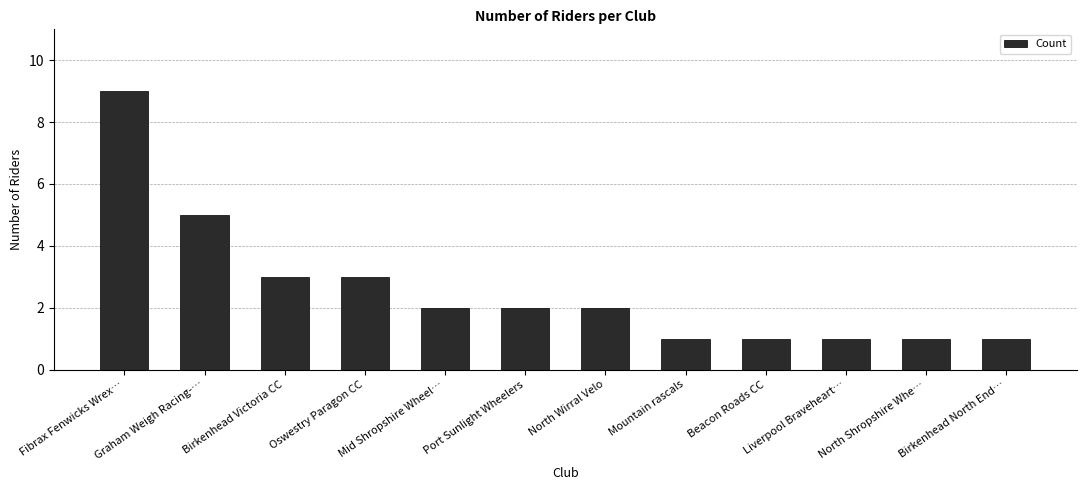

How many values are between 1 and 3?

10